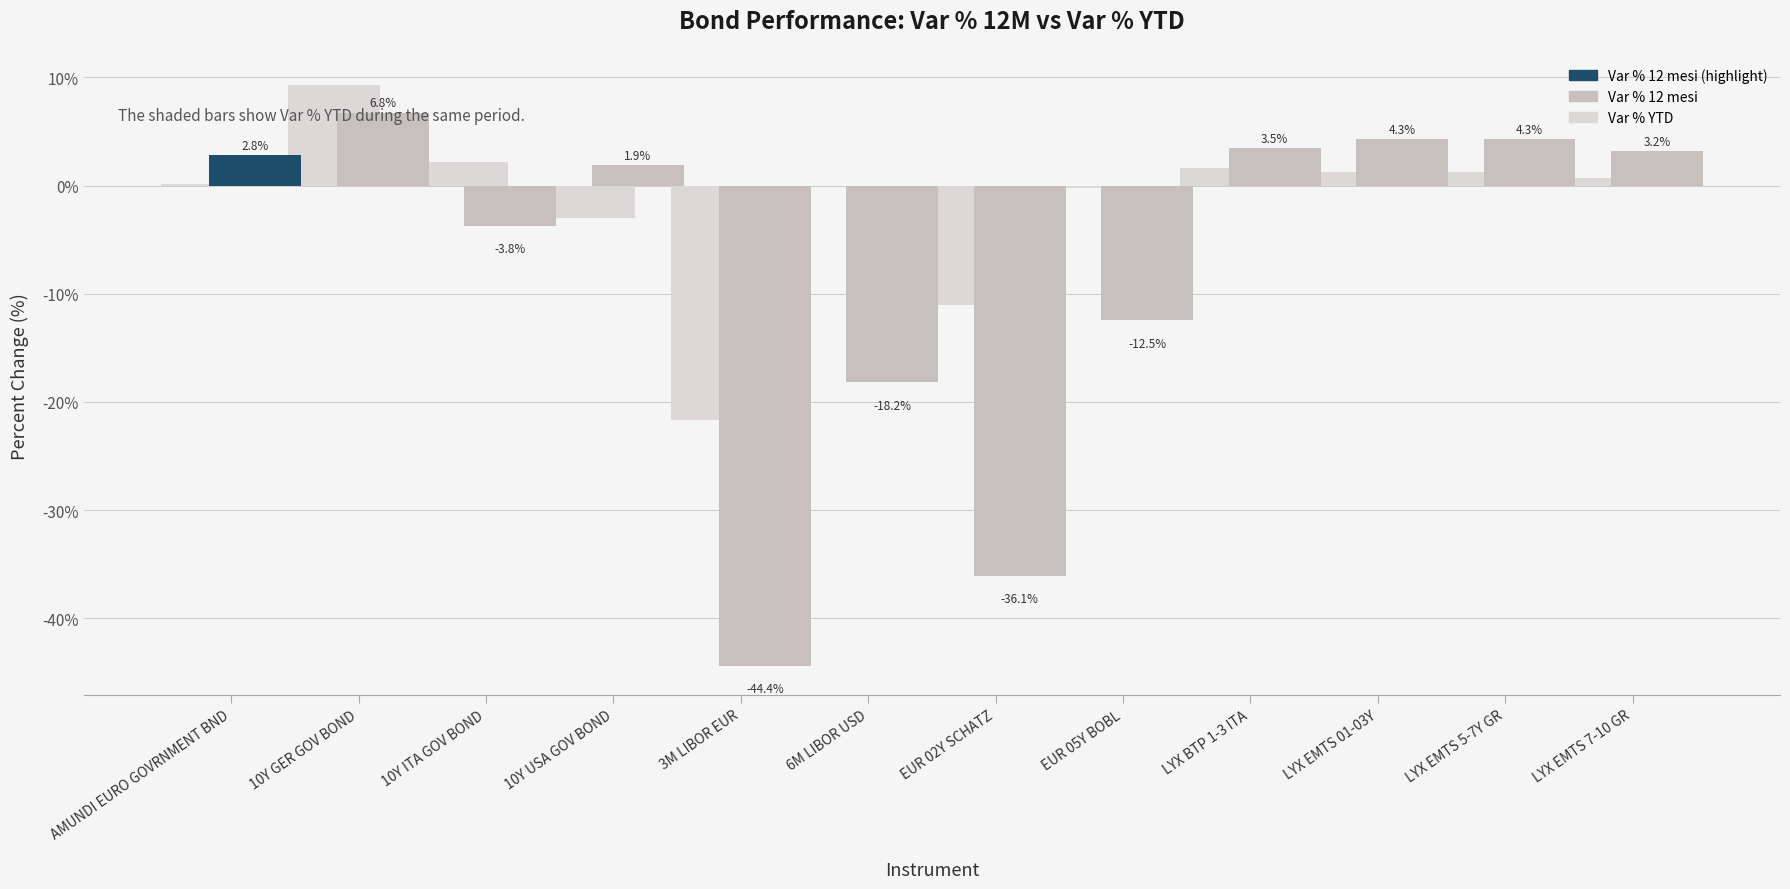

What is the label of the 5th bar from the left?

3M LIBOR EUR